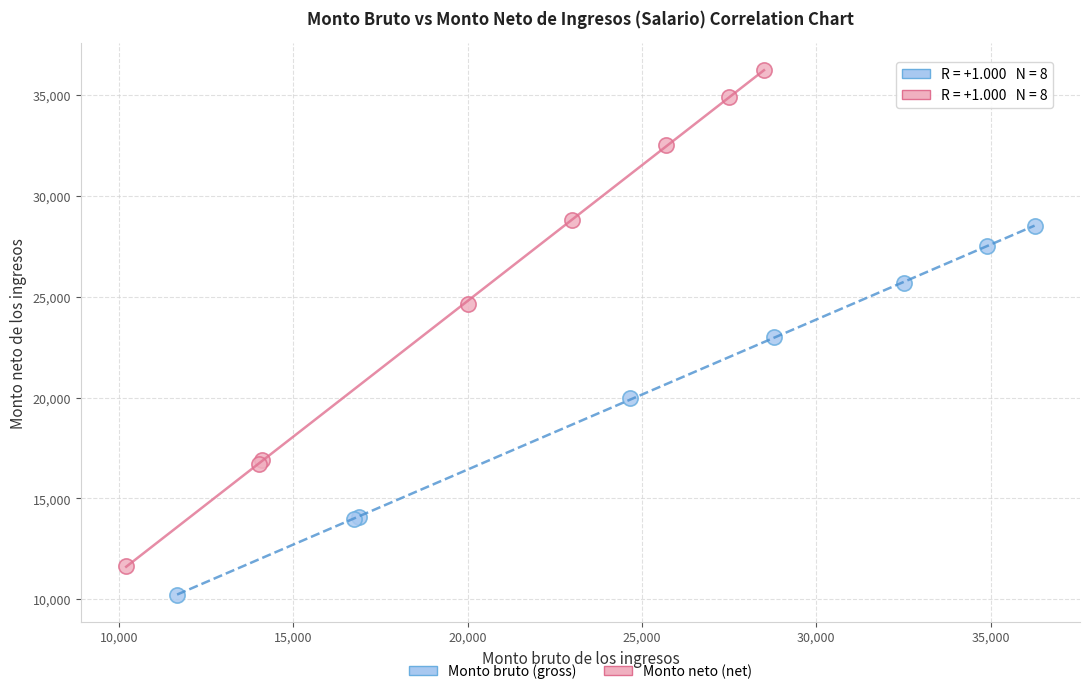

Which series has the widest spread of Y values?

Monto neto (net)